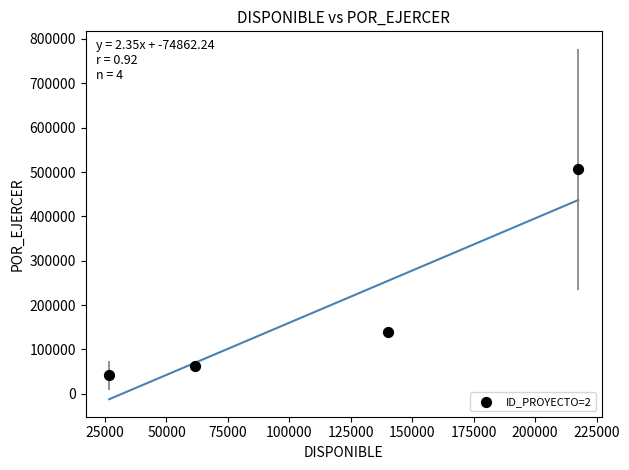

What is the range of Y values (max minus min)?

464814.5